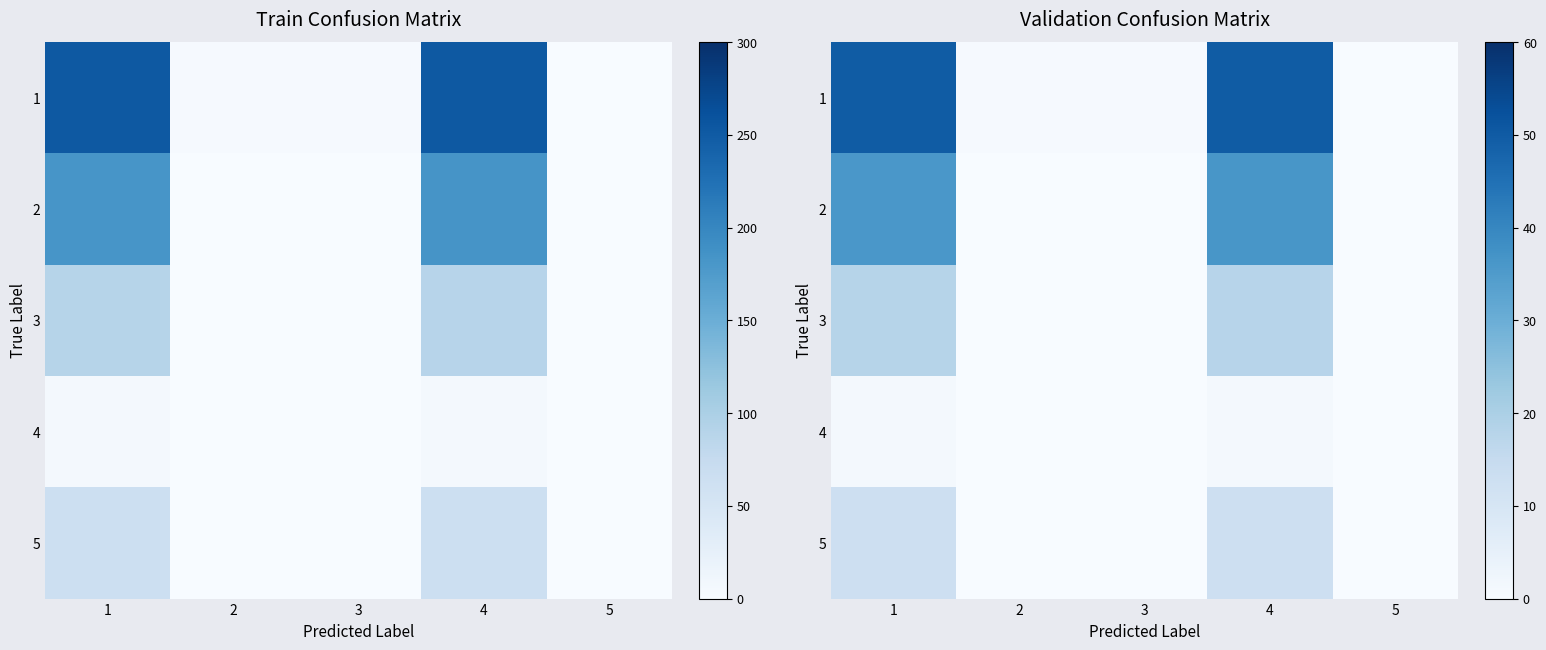

At 1, list the series in order from smallest to largest.

4, 5, 3, 2, 1